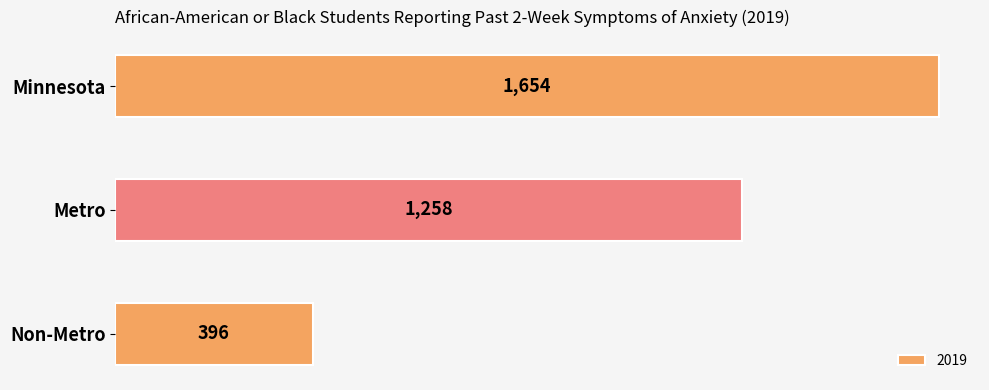

Reading top to bottom, list all the values displayed in this chart.

1654	1258	396